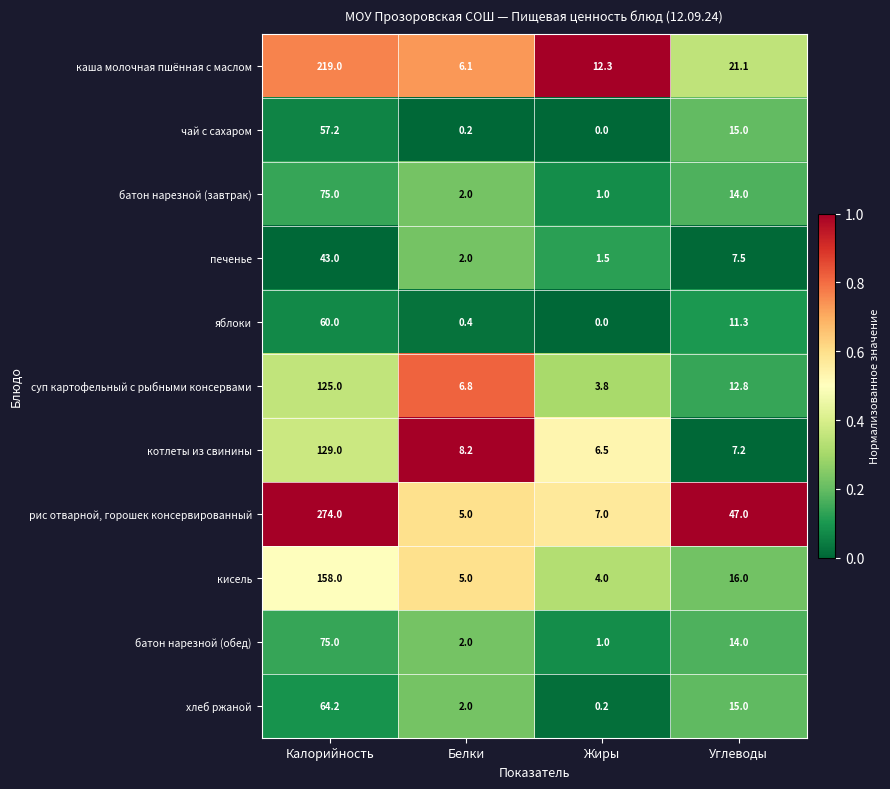

Rank the categories by кисель value from highest to lowest.

Калорийность, Углеводы, Белки, Жиры